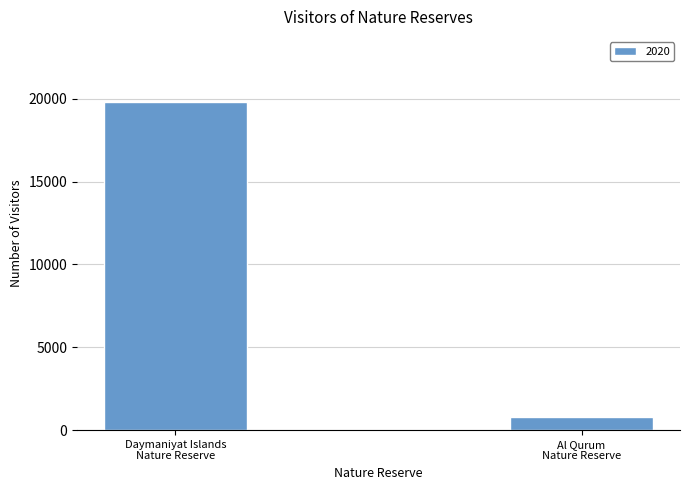

What is the value of the 1st bar from the left?

19783